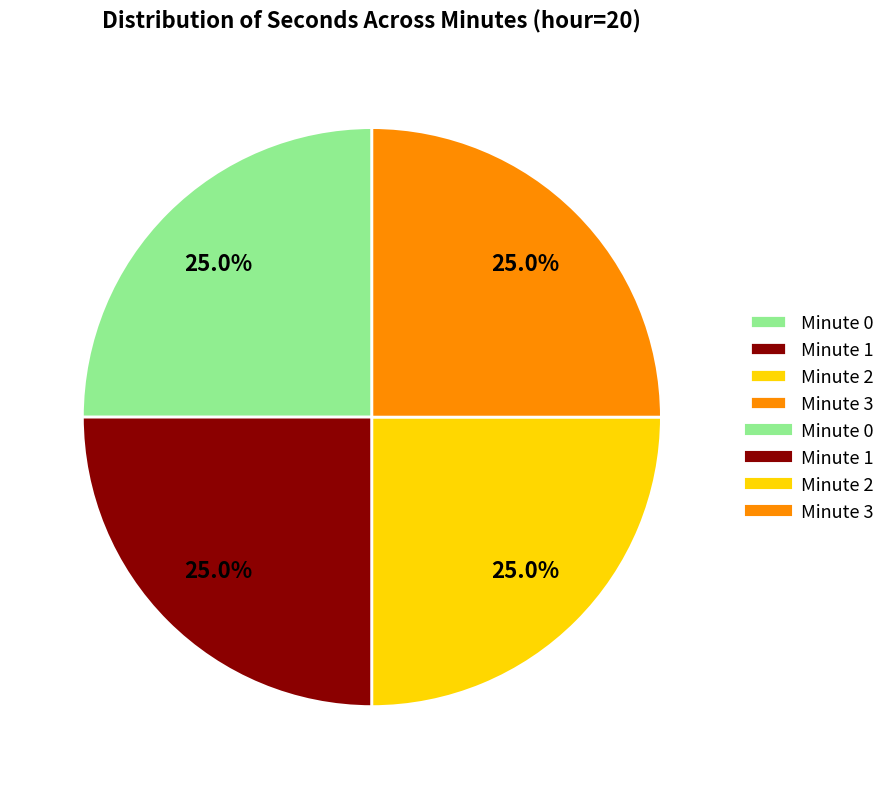

Is there any slice that represents more than half of the pie?

No